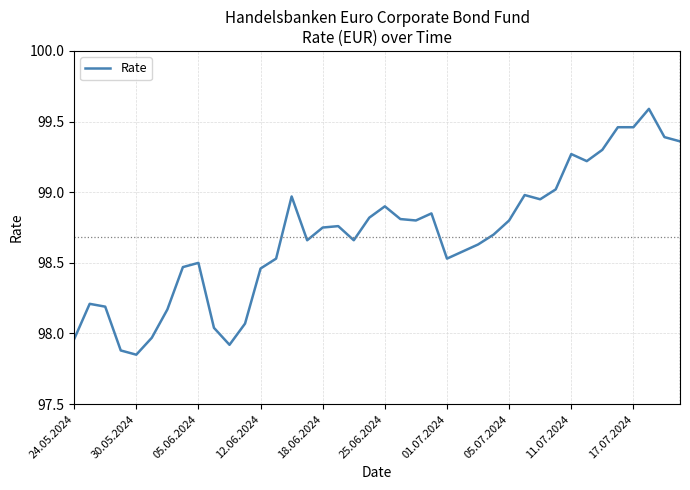

What is the difference between the maximum and minimum values?

1.7